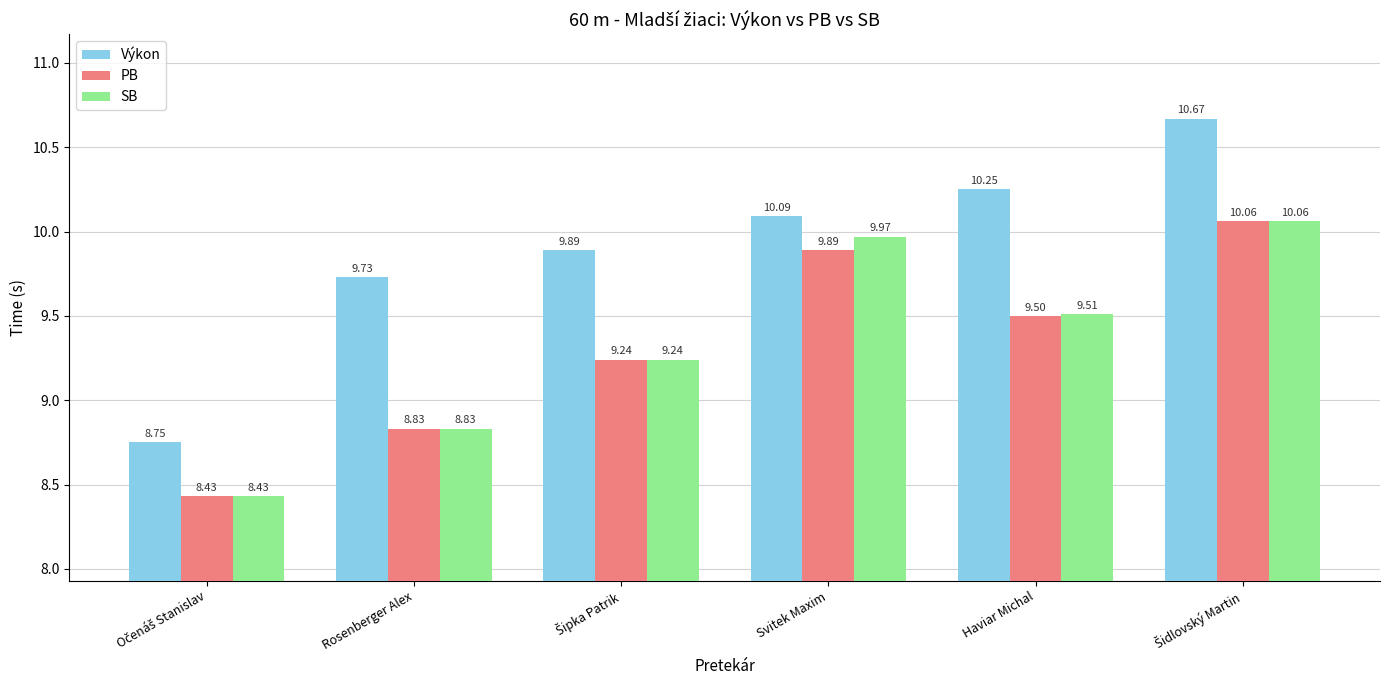

What is the sum of all PB values?

56.0